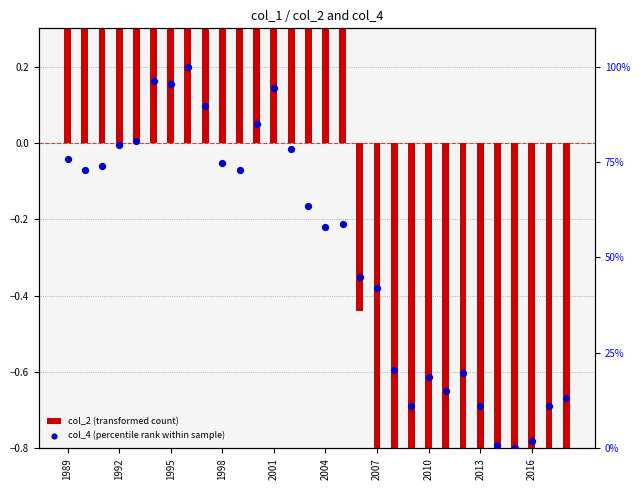

Which series has the largest Y range (max minus min)?

col_4 (percentile rank within sample)